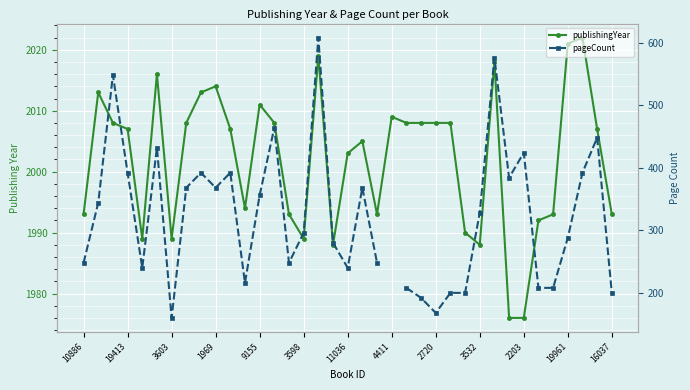

What is the sum of all publishingYear values?

74077.0